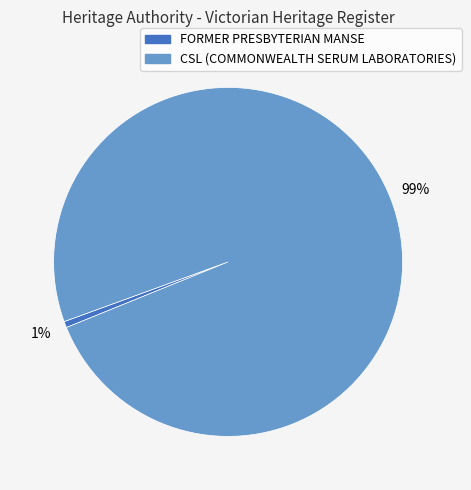

Count the number of slices in the pie.

2